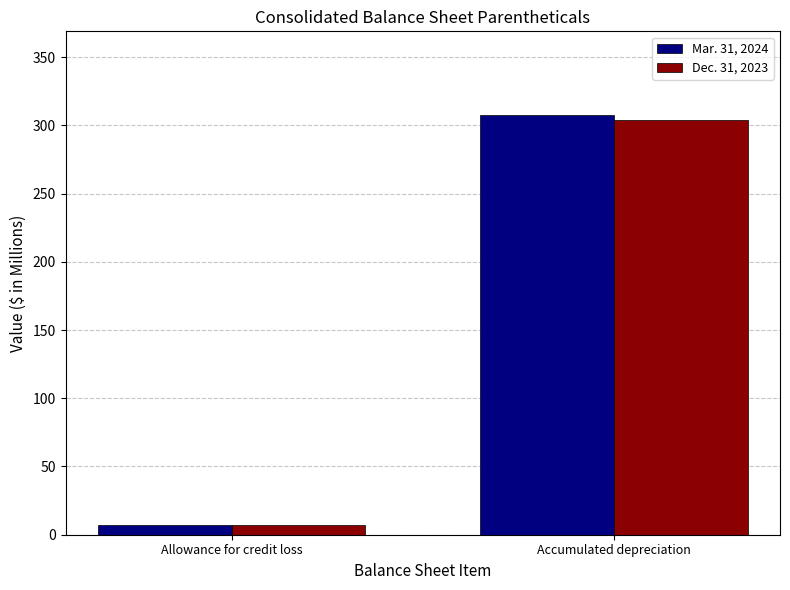

Where is Mar. 31, 2024 nearest to the value 157?

Allowance for credit loss